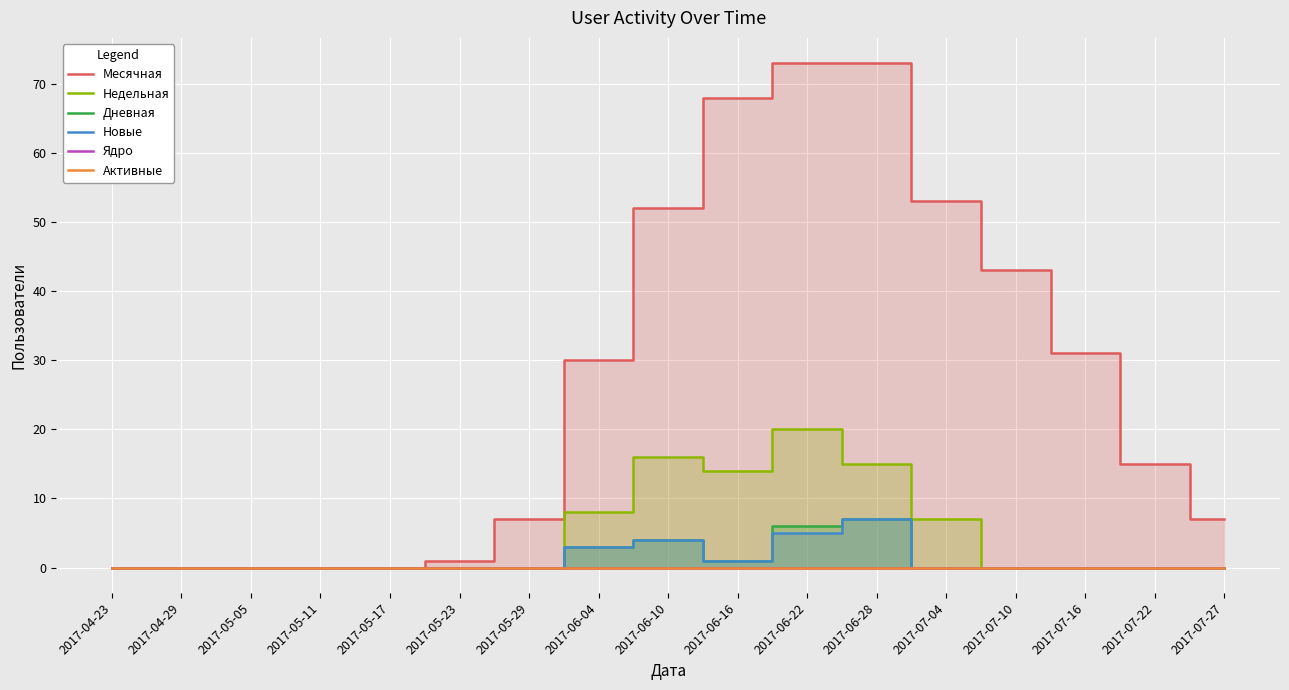

What is the difference between the Недельная values at 2017-05-05 and 2017-06-04?

8